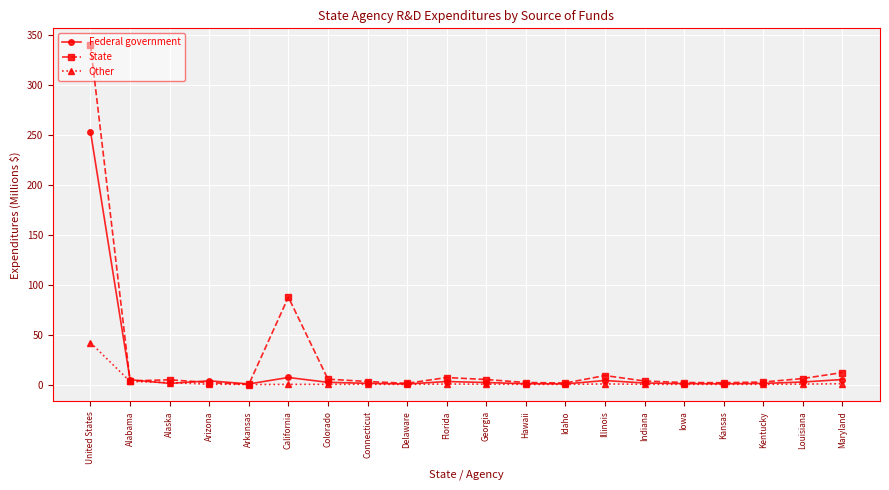

Which series changed the most between United States and Idaho?

State